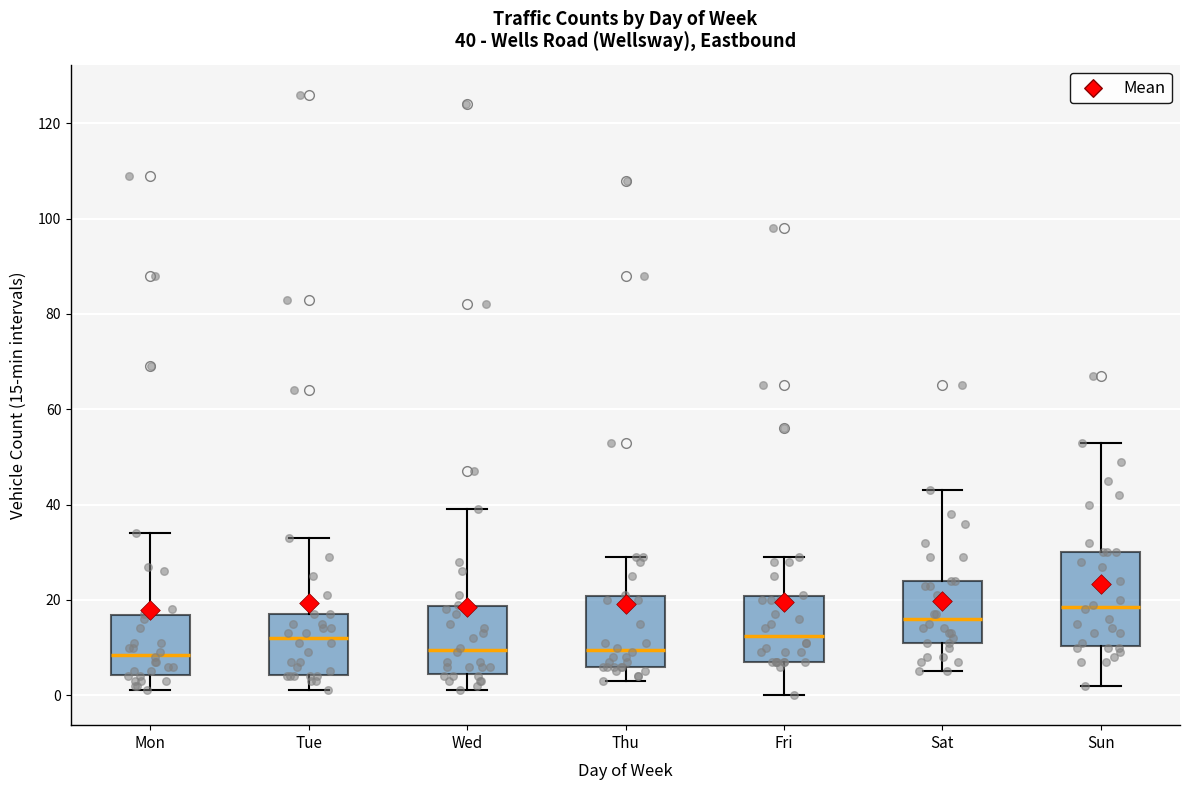

Which box is the tallest, from its lower edge to its upper edge?

Sun